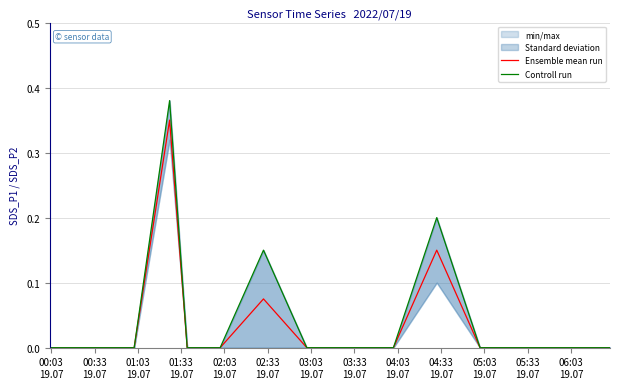

How many data points in Controll run are above 0?

3